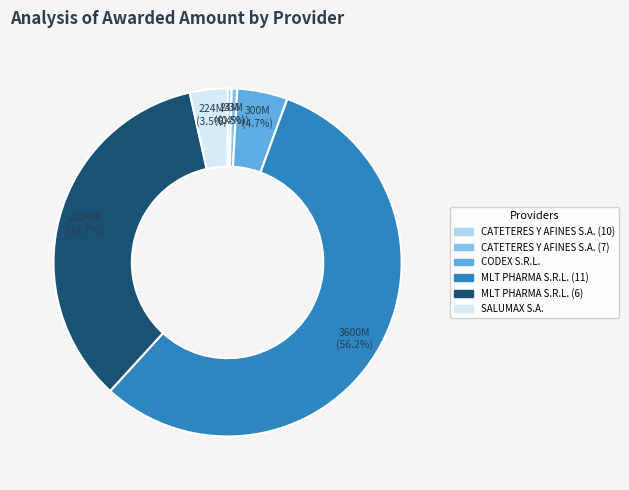

Which has a higher value, MLT PHARMA S.R.L. (6) or CATETERES Y AFINES S.A. (7)?

MLT PHARMA S.R.L. (6)